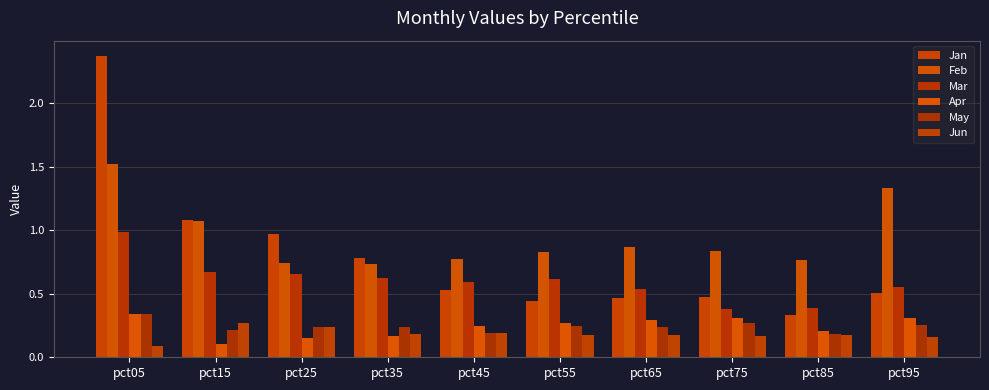

The Mar series shows 0.6 at pct95. True or false?

True